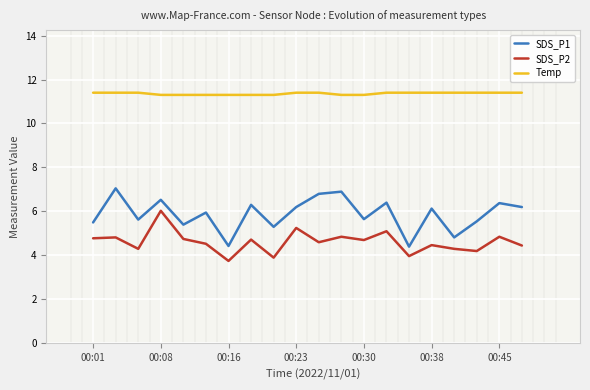

True or false: Temp and SDS_P2 intersect in this chart.

False